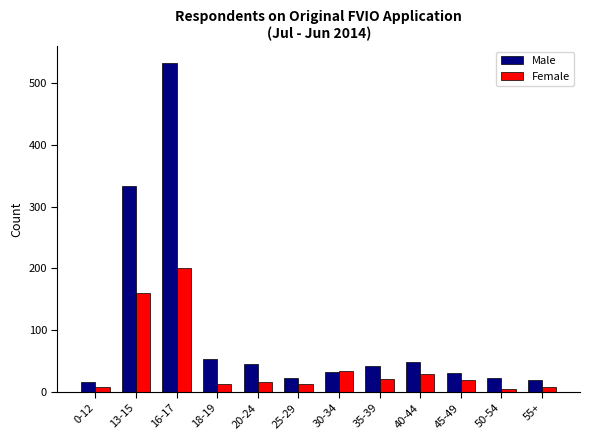

What is the total value across all series at 16-17?

734